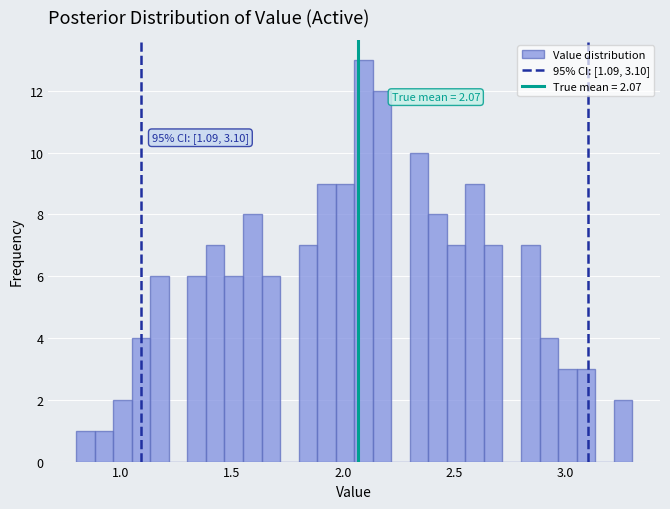

Read against the x-axis, roughly where is the centre of the tallest bar?

2.10